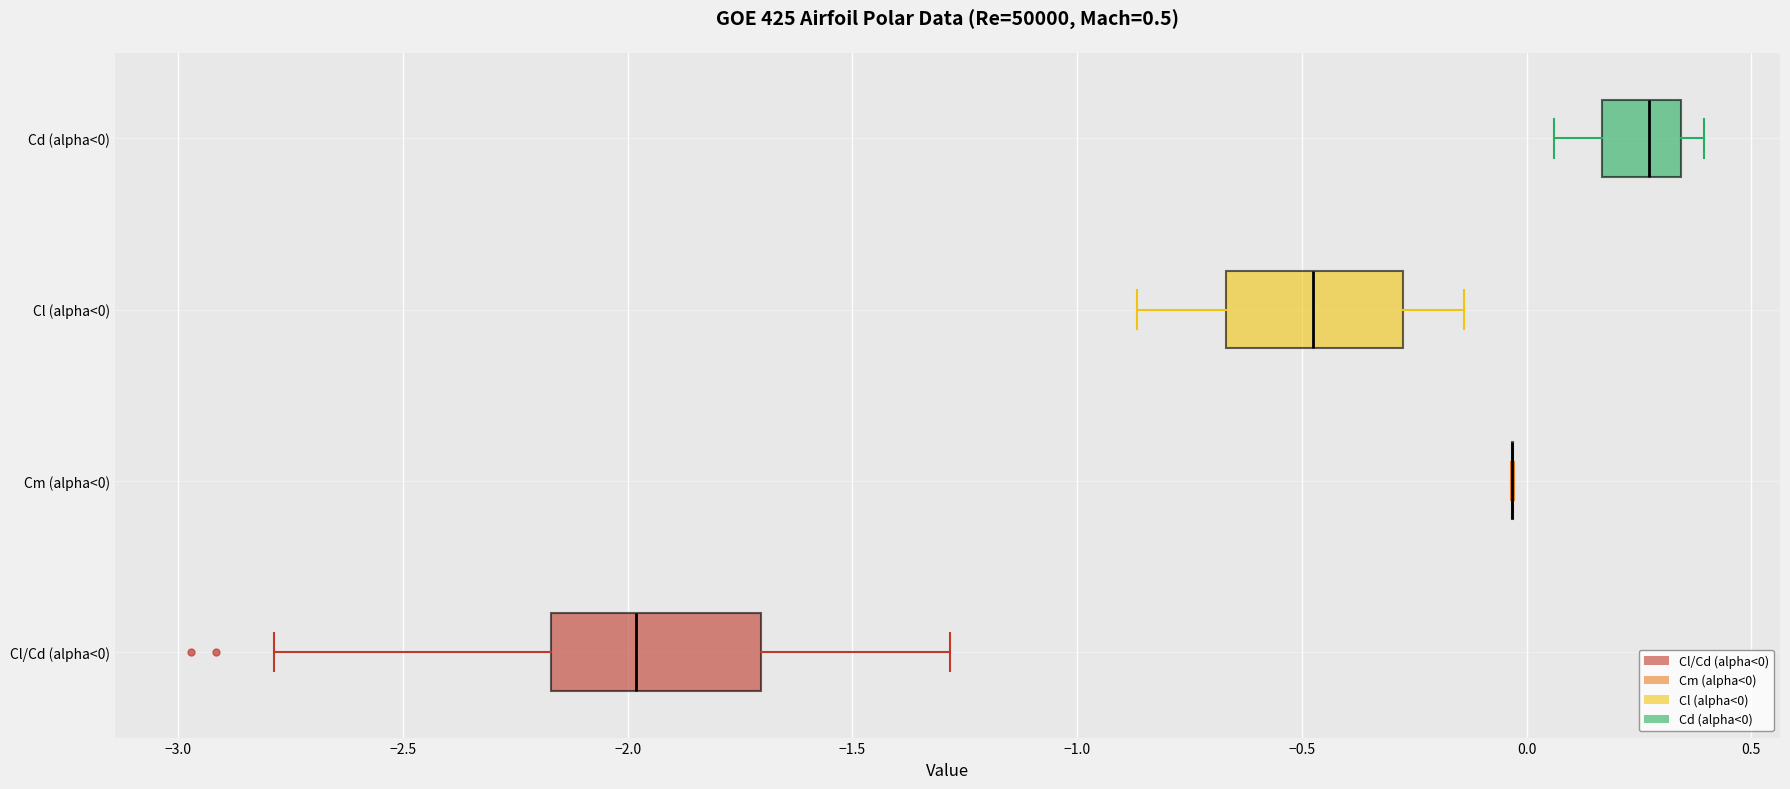

Reading bottom to top, transcribe this box plot: for each box, give where its median line is, the range the box spans, and where its two whiskers end, as read against the x-axis. The values are not printed on the chart, so give them approximately, as read against the axis.

Cl/Cd (alpha<0): median -2.00, box -2.15 to -1.70, whiskers -2.80 to -1.30
Cm (alpha<0): box collapsed to a line at -0.05, whiskers -0.05 to -0.05
Cl (alpha<0): median -0.45, box -0.65 to -0.30, whiskers -0.85 to -0.15
Cd (alpha<0): median 0.25, box 0.15 to 0.35, whiskers 0.05 to 0.40